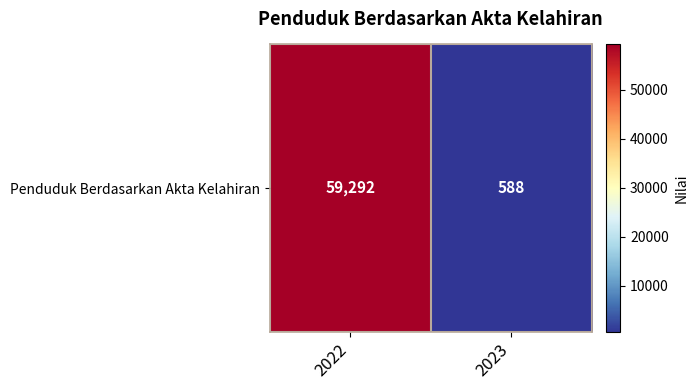

Approximately how many times larger is the value at 2022 compared to 2023?

100.8